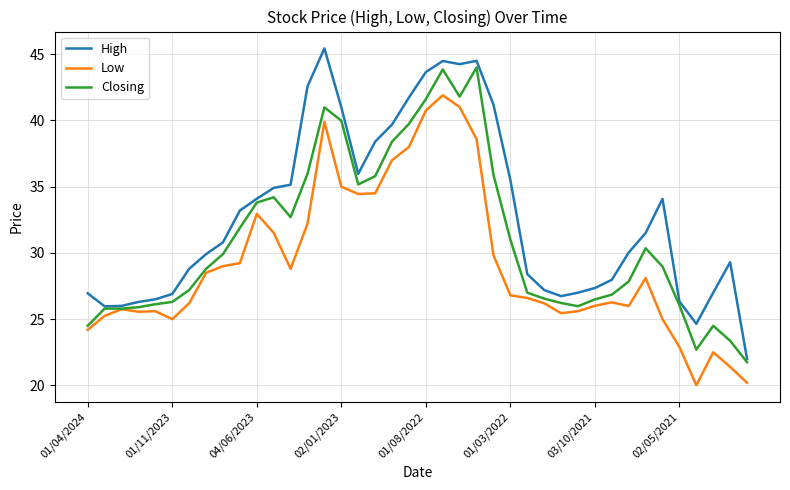

Which series has the largest total across all categories?

High